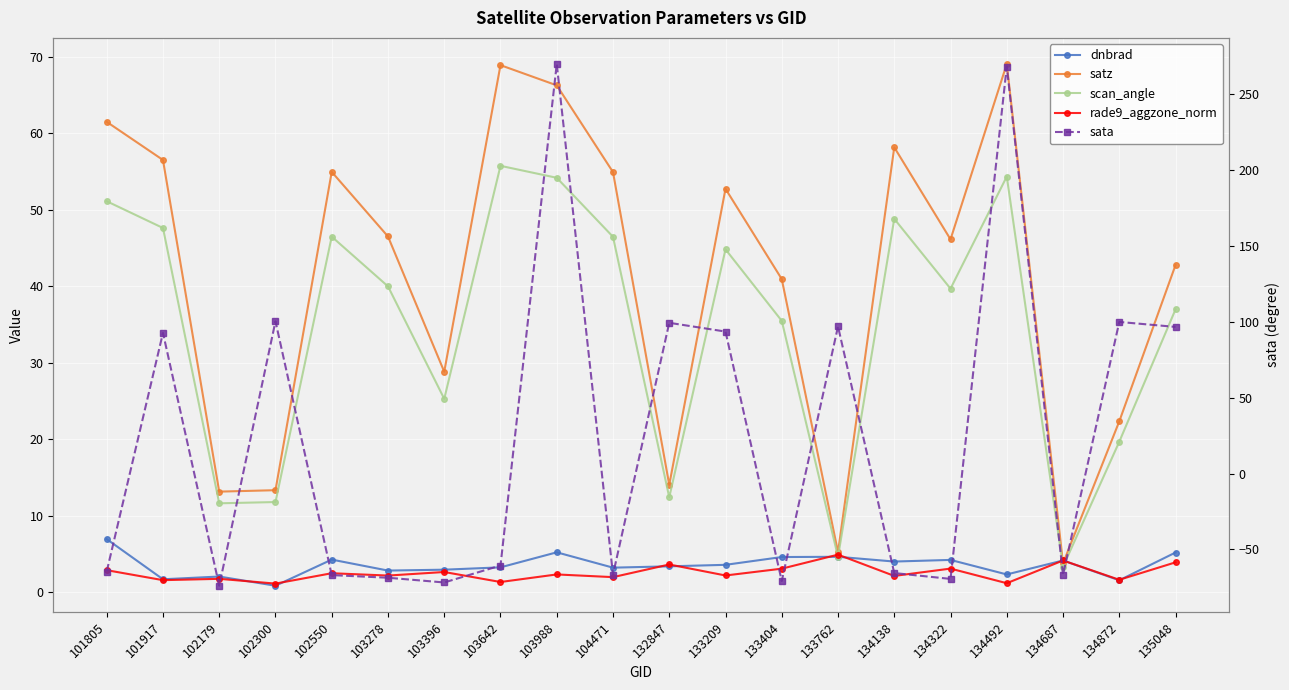

Which series has the widest spread of values?

sata